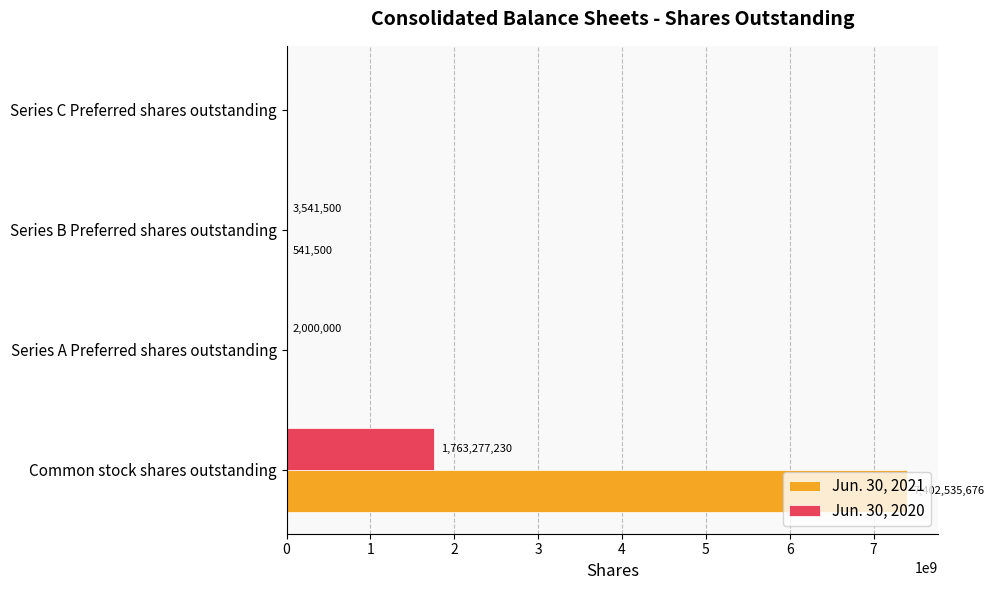

Which series has the largest total across all categories?

Jun. 30, 2021